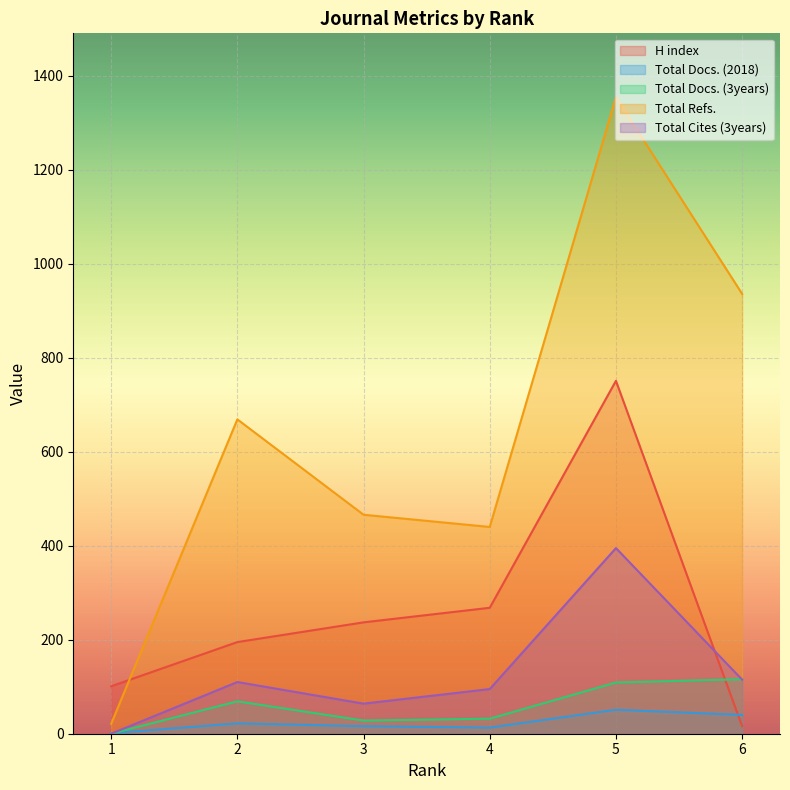

True or false: H index has a value of 101 at 1.

True